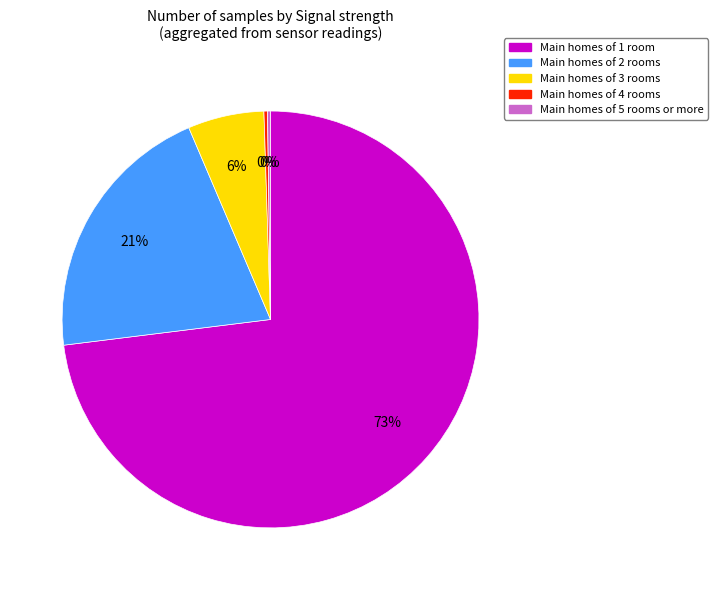

To the nearest percent, what is the average slice percentage?

20%